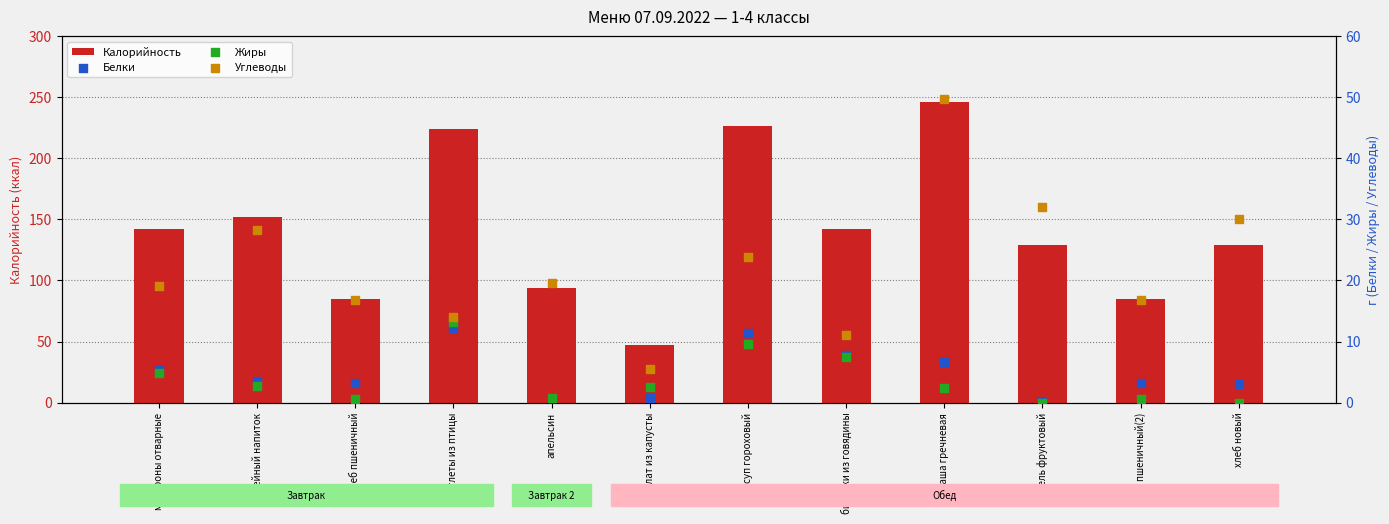

Is the value of Калорийность at кофейный напиток greater than the value of Жиры at хлеб пшеничный?

Yes